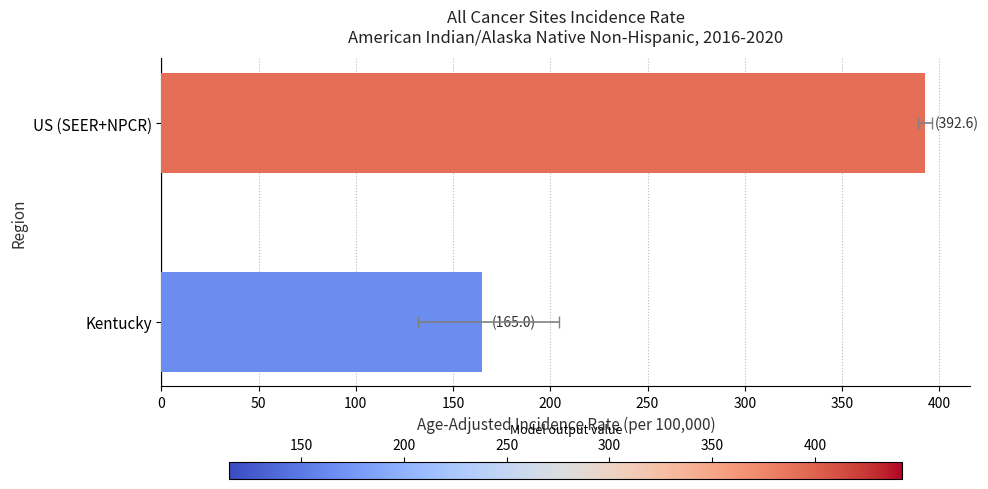

Reading right to left, list all the values displayed in this chart.

392.6	165.0